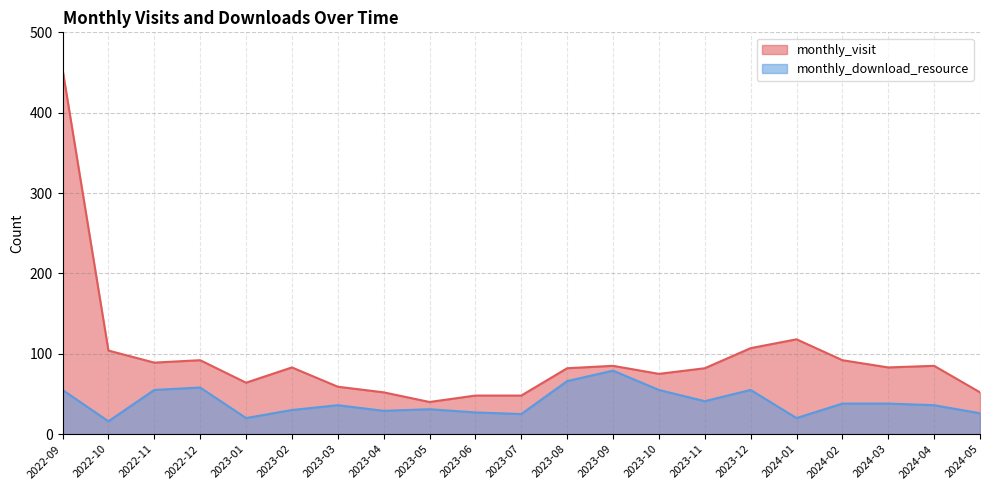

Where does the monthly_visit series first go above 83?

2022-09